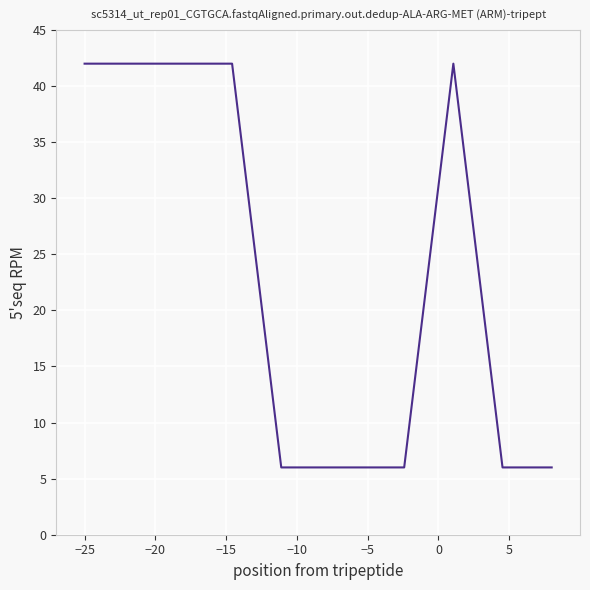

How many values are between 6 and 42?

20